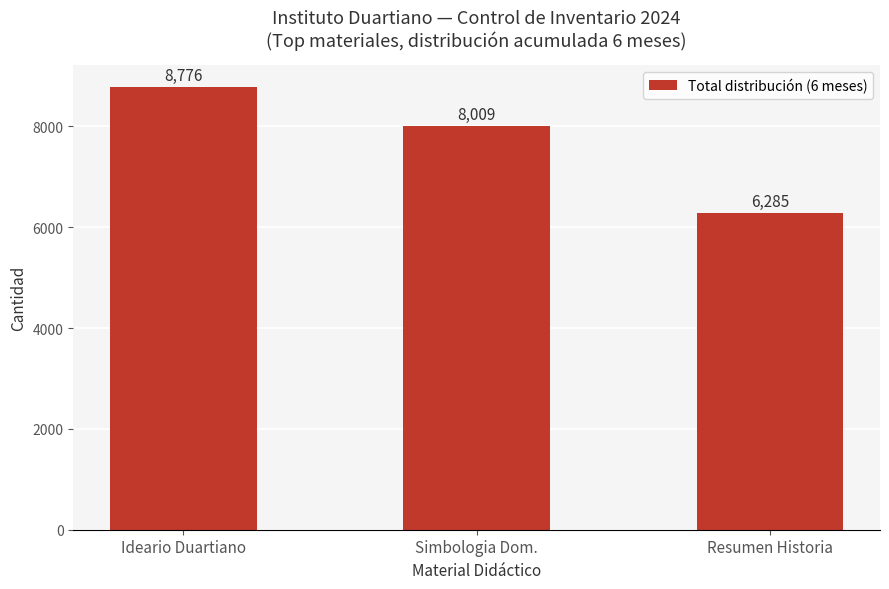

At which label is the value closest to 7530?

Simbologia Dom.